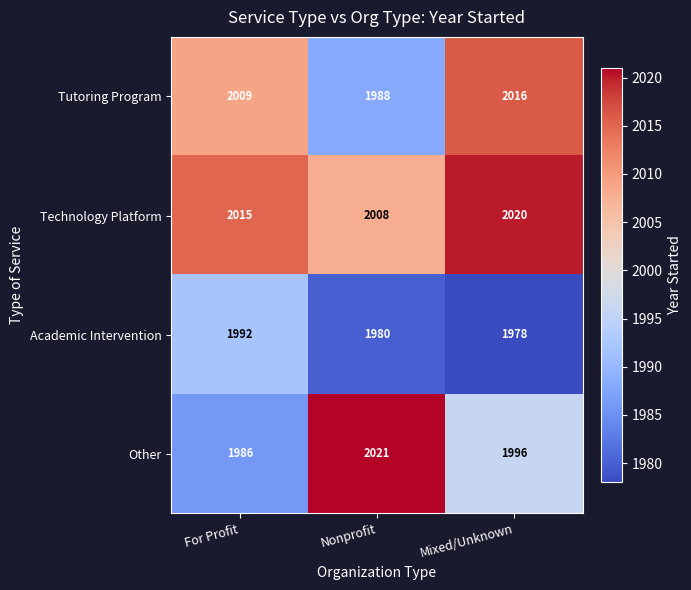

Which series has the largest total across all categories?

Technology Platform